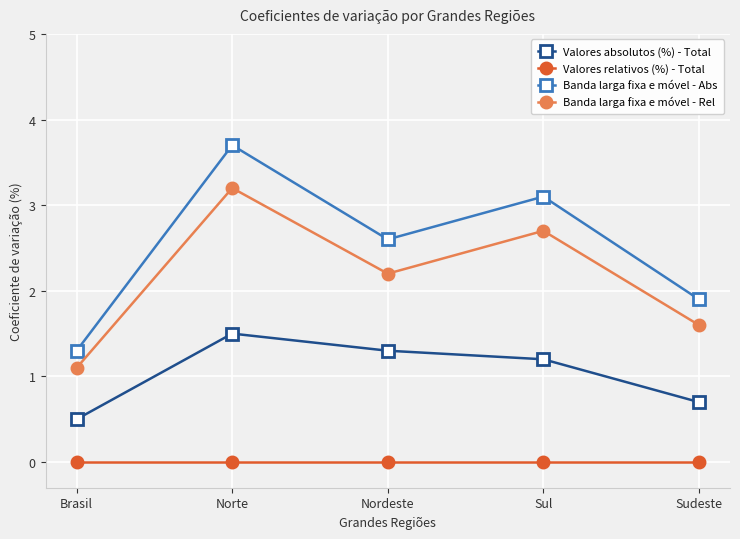

How many lines are shown in the chart?

4